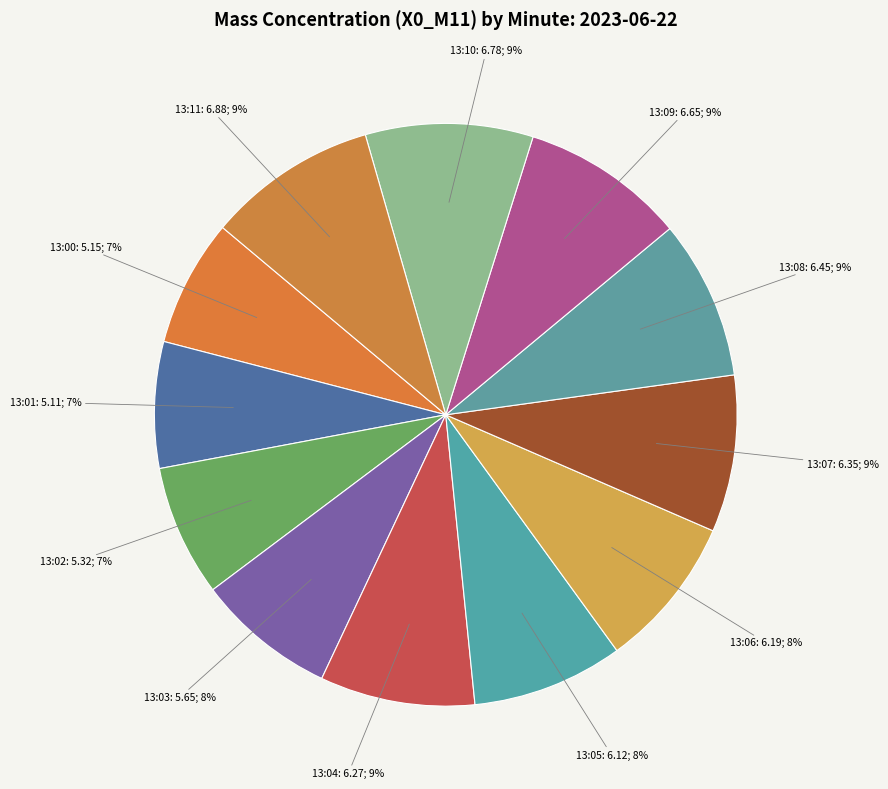

Do 13:07: 6.35; 9% and 13:00: 5.15; 7% together represent more than half of the pie?

No